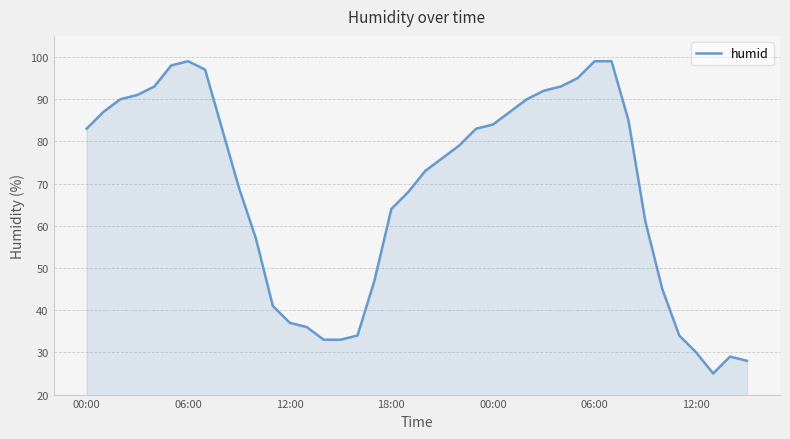

What is the maximum value shown in the chart?

99